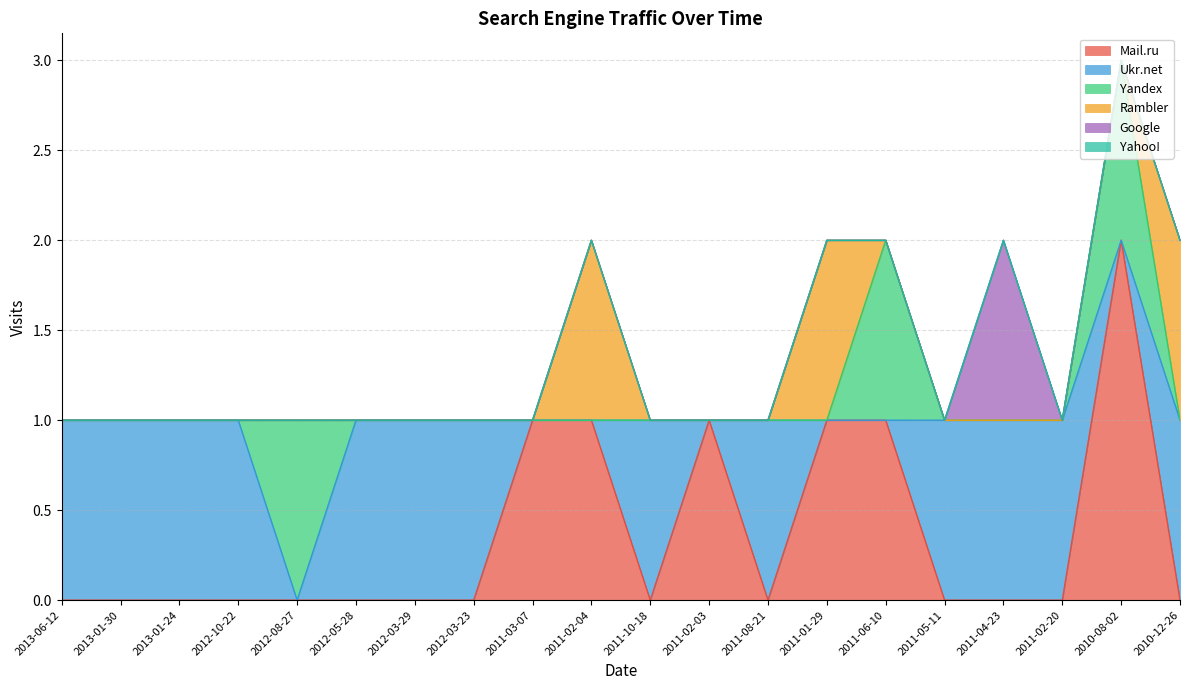

What position from the right is 2011-04-23?

4